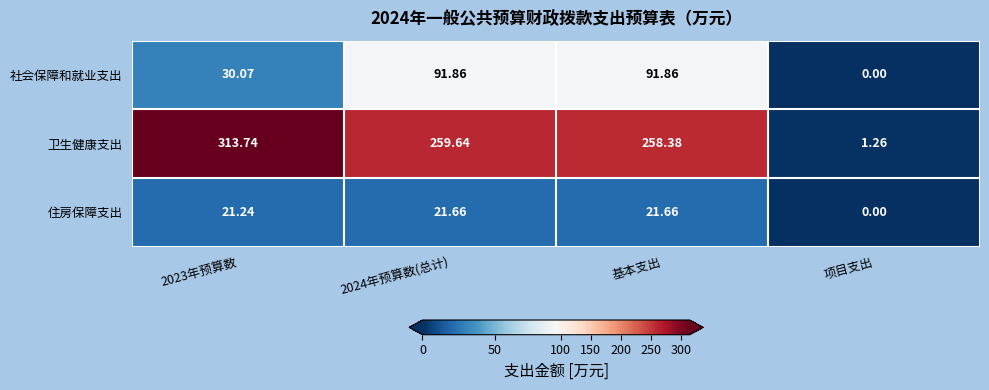

Rank the series by their maximum value, from highest to lowest.

卫生健康支出, 社会保障和就业支出, 住房保障支出